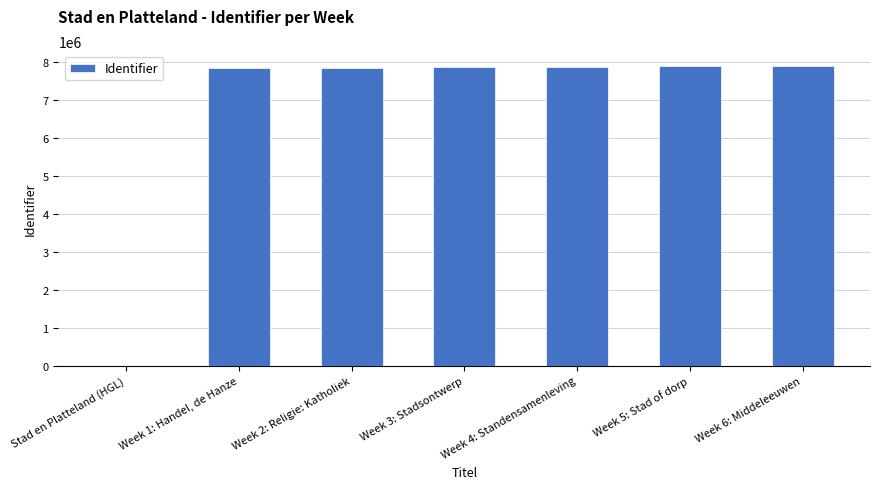

What is the maximum value shown in the chart?

7898137